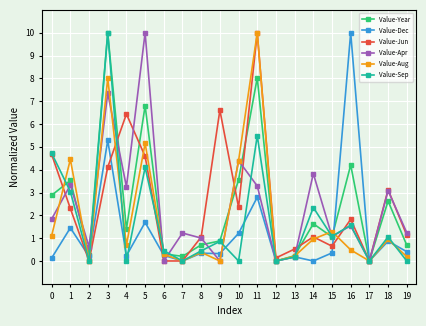

At how many categories does at least one series exceed 8?

4